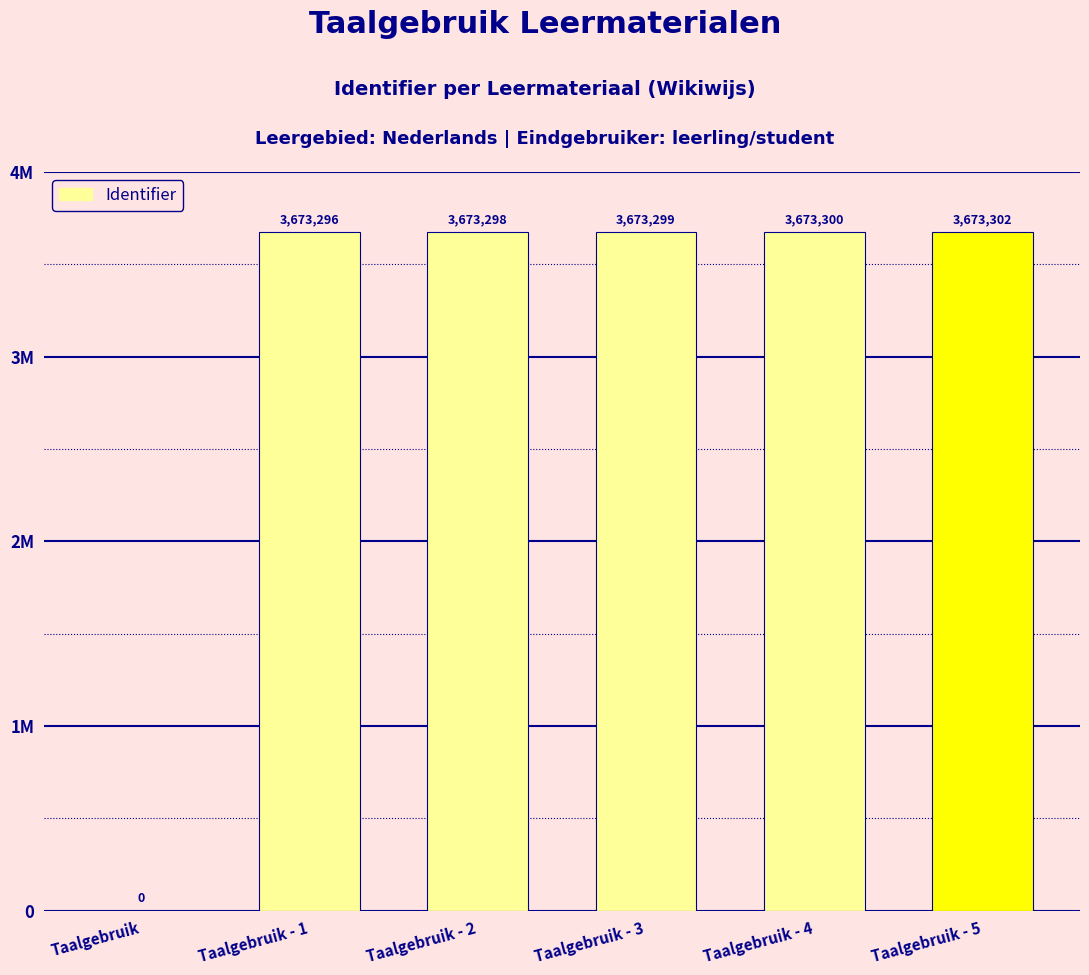

Between Taalgebruik - 4 and Taalgebruik - 1, which is larger?

Taalgebruik - 4